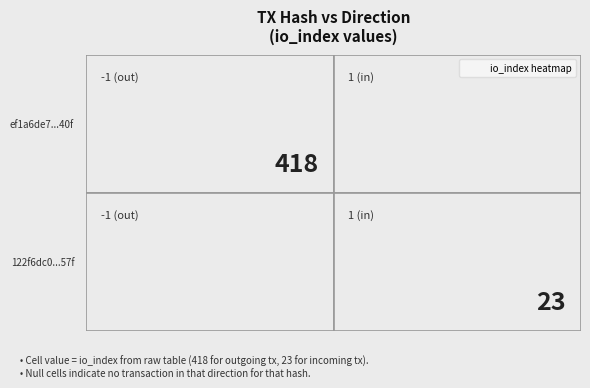

The 122f6dc05d6deac15e9503dff49c87041ba8f57 series shows 685198642.2 at time_stamp. True or false?

False